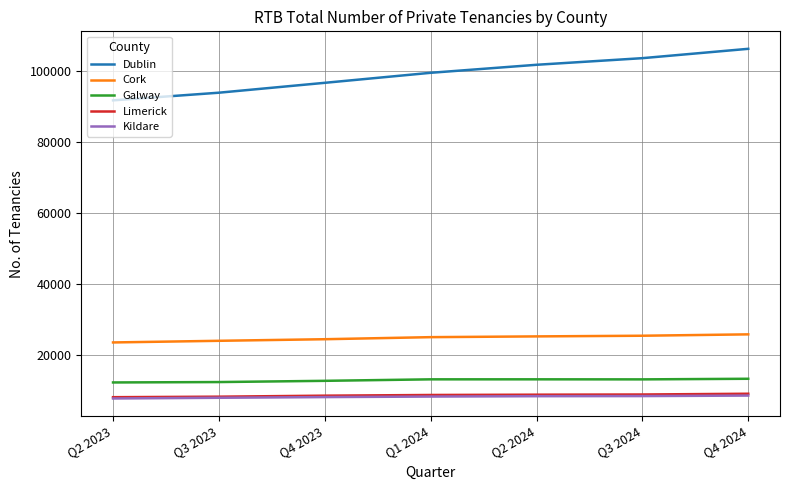

How many Dublin values are between 94016 and 103761?

5